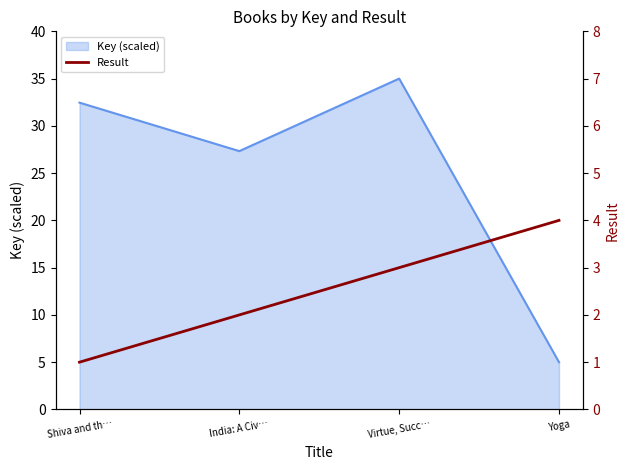

What position from the right is Virtue, Succ…?

2